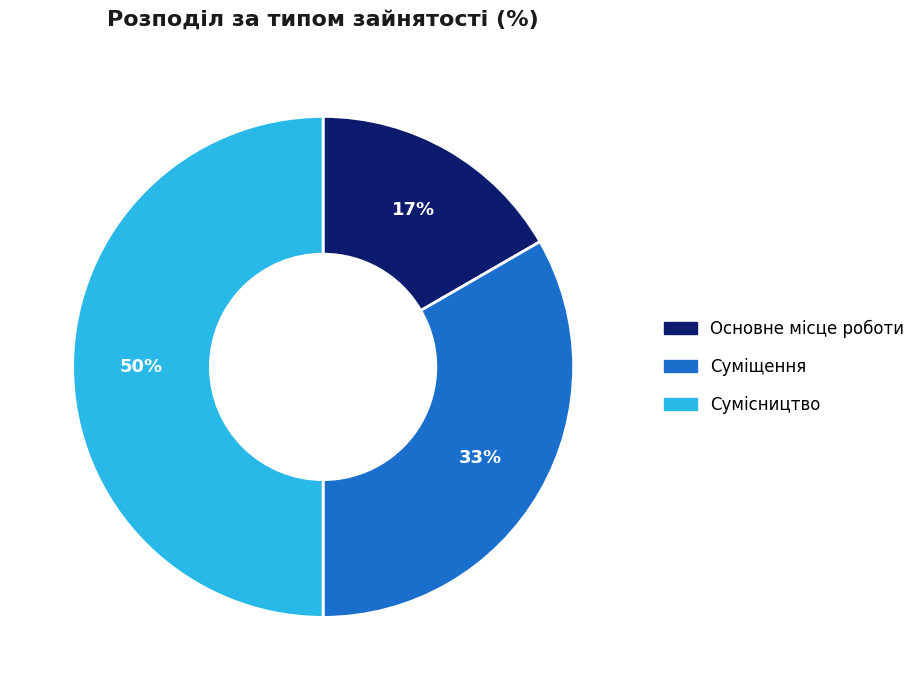

Which slice is the largest?

Сумісництво